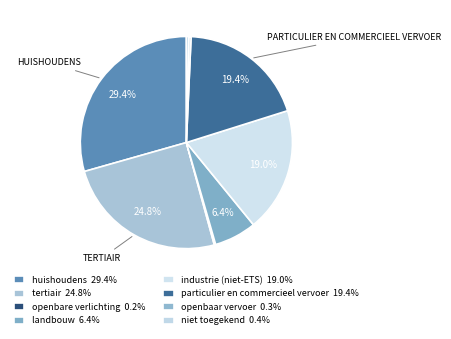

Which category has the smallest portion of the pie?

openbare verlichting